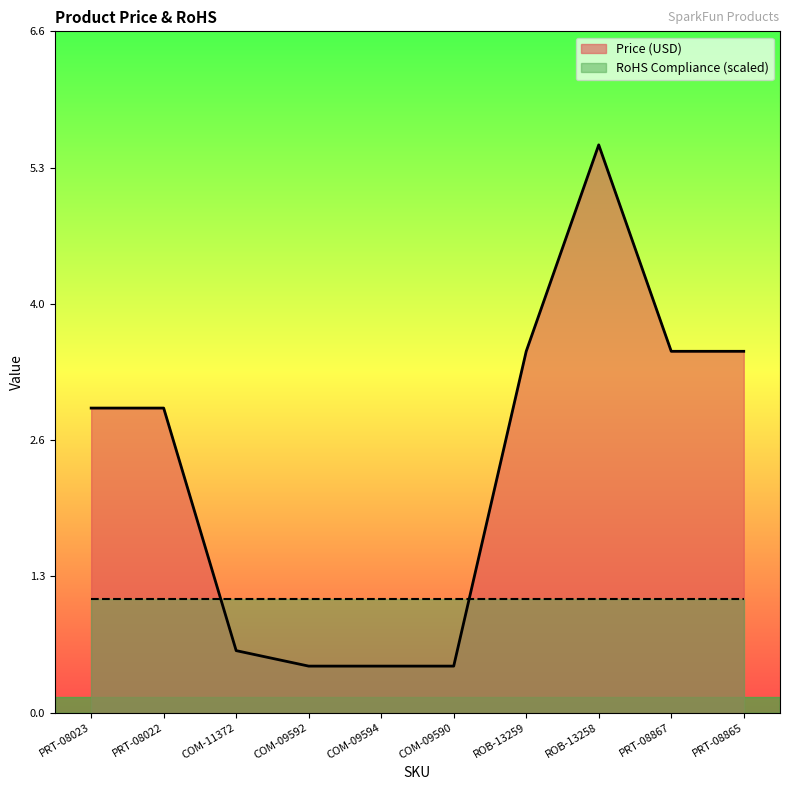

What is the sum of all values?

23.9